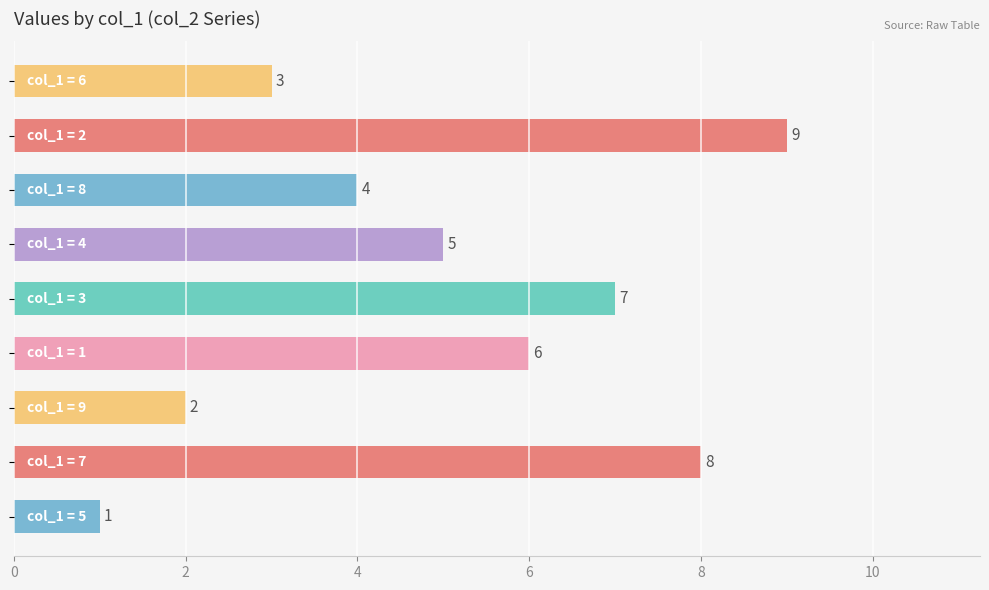

What is the difference between the second highest and second lowest values?

6